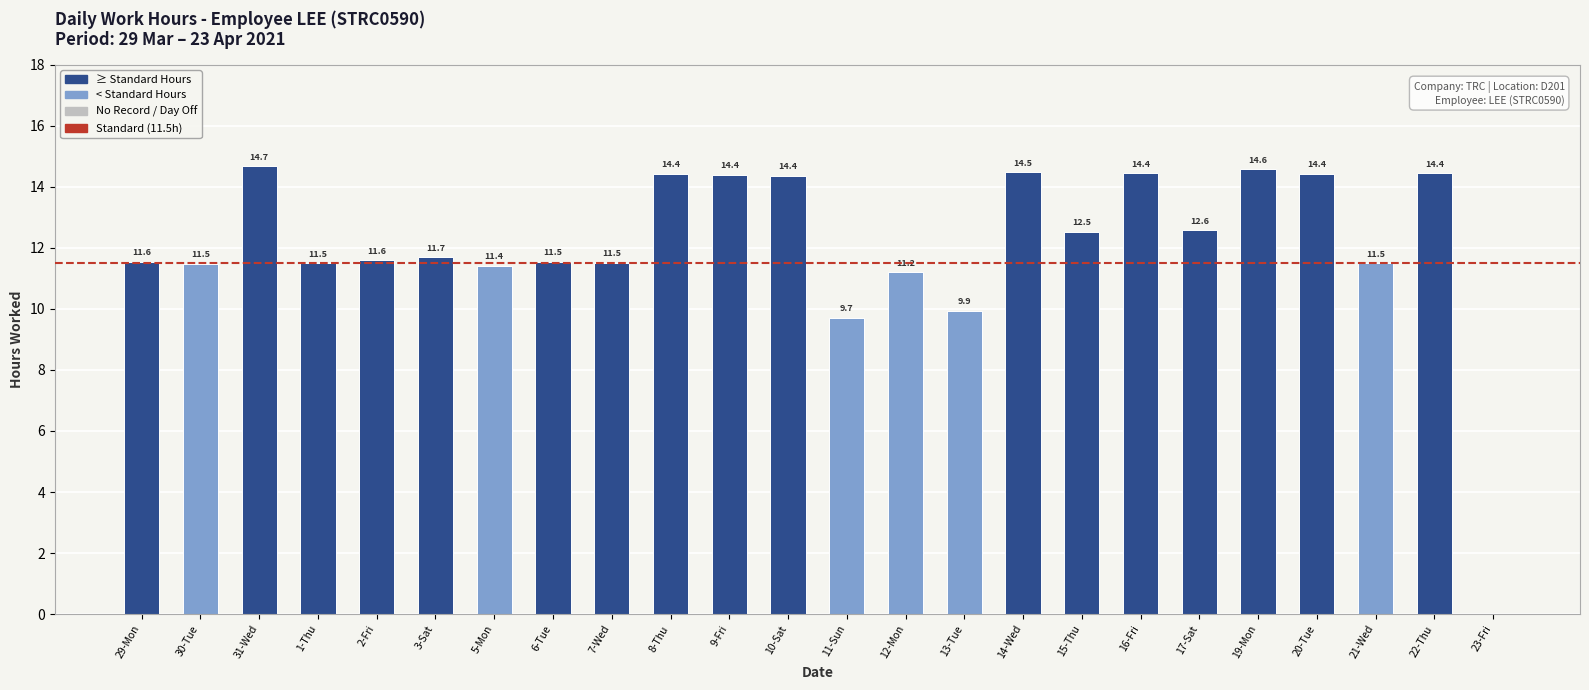

Where does the data first go above 11?

29-Mon